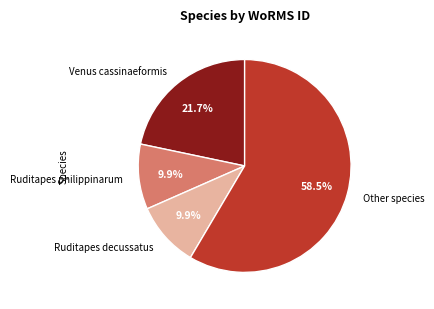

What is the majority slice?

Other species